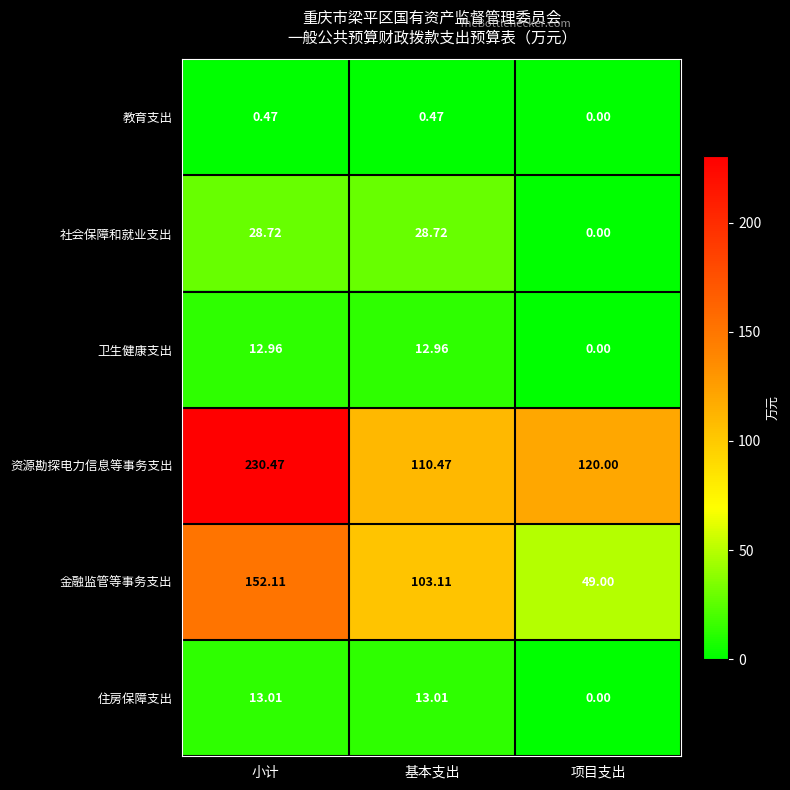

Rank the series by their maximum value, from lowest to highest.

教育支出, 卫生健康支出, 住房保障支出, 社会保障和就业支出, 金融监管等事务支出, 资源勘探电力信息等事务支出